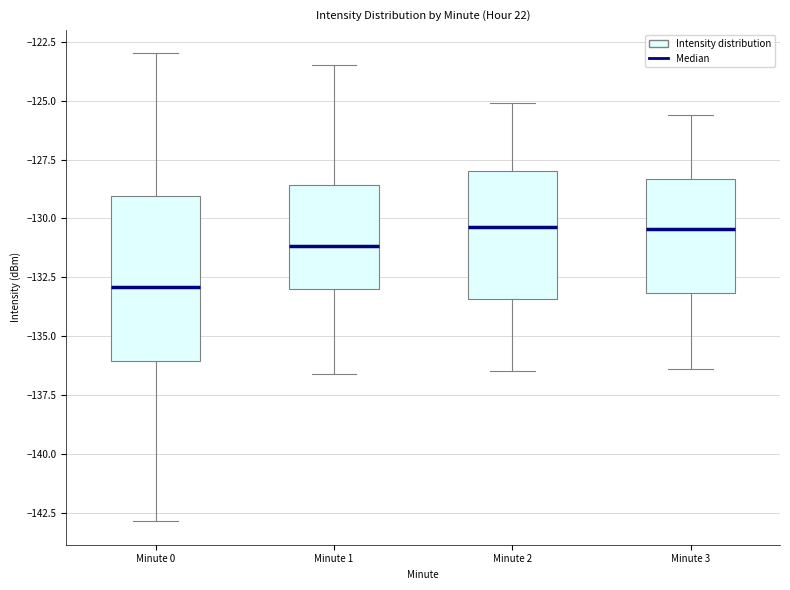

Reading left to right, transcribe this box plot: for each box, give where its median line is, the range the box spans, and where its two whiskers end, as read against the y-axis. The values are not printed on the chart, so give them approximately, as read against the axis.

Minute 0: median -133.0, box -136.0 to -129.0, whiskers -143.0 to -123.0
Minute 1: median -131.0, box -133.0 to -128.5, whiskers -136.5 to -123.5
Minute 2: median -130.5, box -133.5 to -128.0, whiskers -136.5 to -125.0
Minute 3: median -130.5, box -133.0 to -128.5, whiskers -136.5 to -125.5